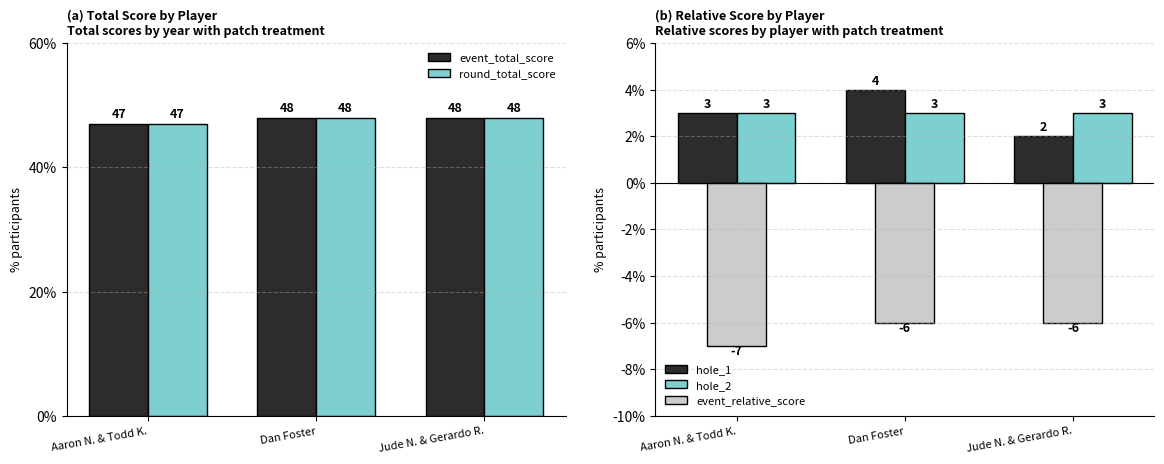

How many values in the event_total_score series are below 48?

1